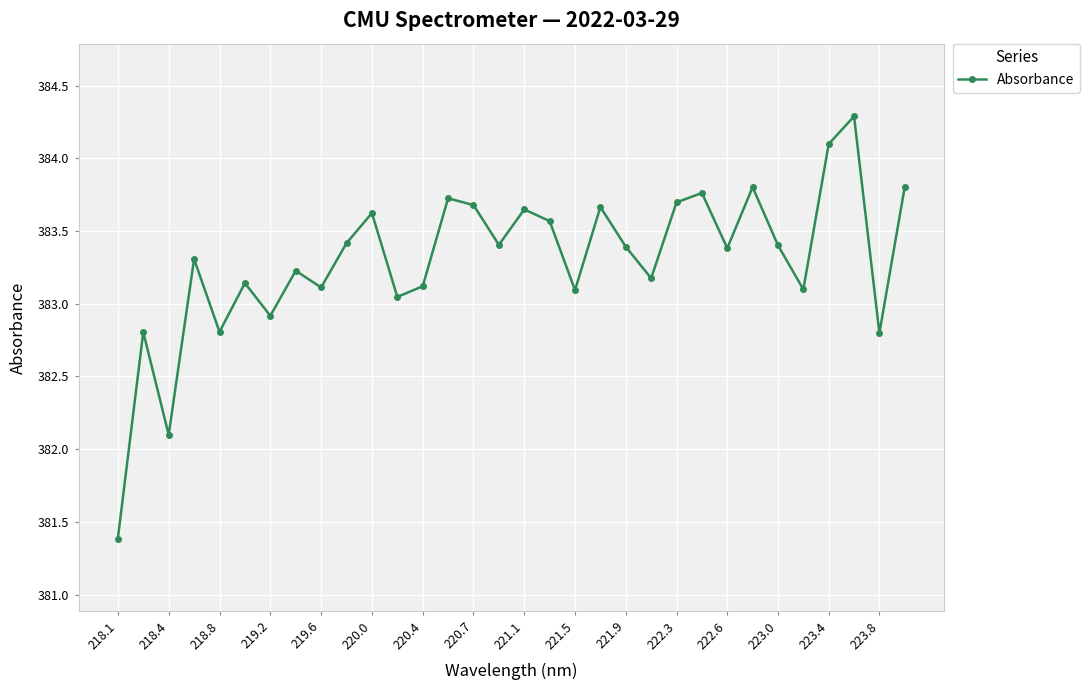

How many points are higher than both their immediate neighbors (excluding endpoints)?

11